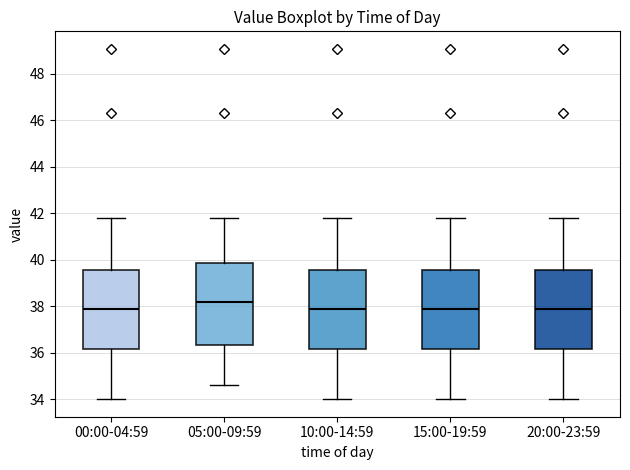

Reading left to right, read every box against the y-axis: the position of its median line, the range the box covers, and the ends of its whiskers. The values are not printed on the chart, so give them approximately, as read against the axis.

00:00-04:59: median 37.8, box 36.2 to 39.6, whiskers 34.0 to 41.8
05:00-09:59: median 38.2, box 36.4 to 39.8, whiskers 34.6 to 41.8
10:00-14:59: median 37.8, box 36.2 to 39.6, whiskers 34.0 to 41.8
15:00-19:59: median 37.8, box 36.2 to 39.6, whiskers 34.0 to 41.8
20:00-23:59: median 37.8, box 36.2 to 39.6, whiskers 34.0 to 41.8